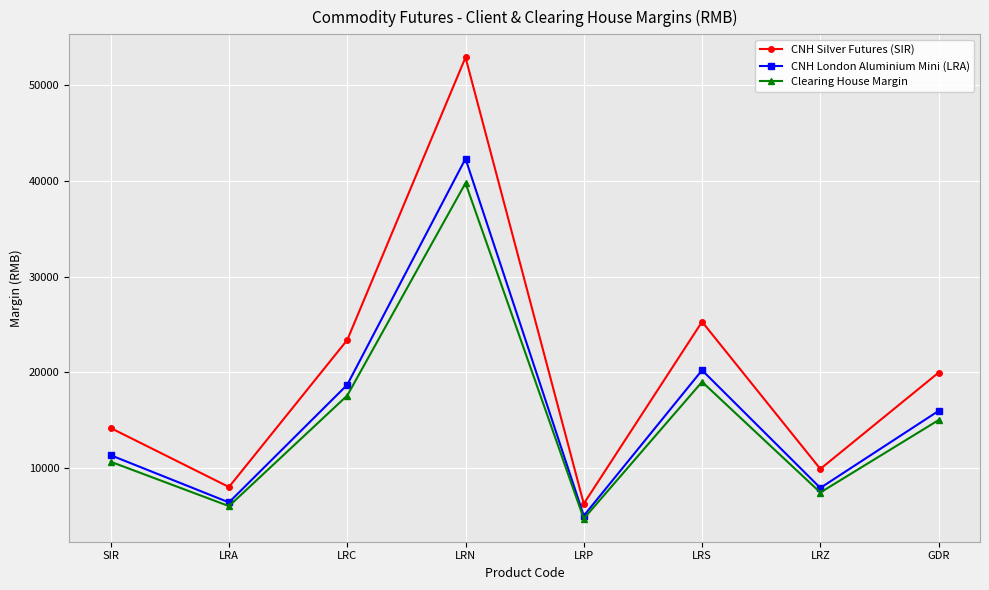

At which category does the chart reach its peak across all series?

LRN